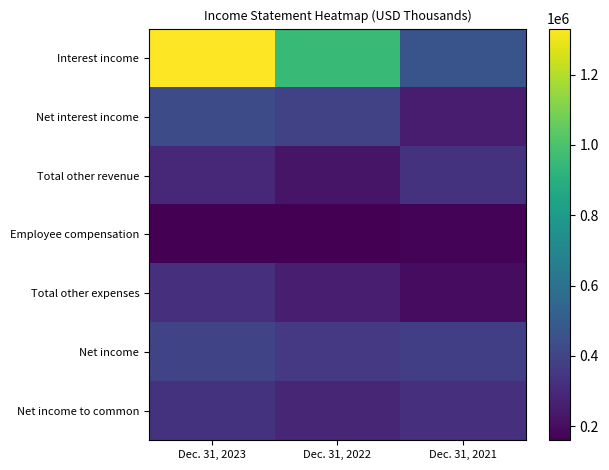

Reading left to right, extract all data points from this chart.

Interest income: Dec. 31, 2023=1331219	Dec. 31, 2022=948401	Dec. 31, 2021=466087
Net interest income: Dec. 31, 2023=427991	Dec. 31, 2022=390784	Dec. 31, 2021=254082
Total other revenue: Dec. 31, 2023=293021	Dec. 31, 2022=228277	Dec. 31, 2021=333148
Employee compensation: Dec. 31, 2023=159788	Dec. 31, 2022=161825	Dec. 31, 2021=171796
Total other expenses: Dec. 31, 2023=315829	Dec. 31, 2022=257064	Dec. 31, 2021=198024
Net income: Dec. 31, 2023=400556	Dec. 31, 2022=353827	Dec. 31, 2021=377807
Net income to common: Dec. 31, 2023=330065	Dec. 31, 2022=284829	Dec. 31, 2021=317412